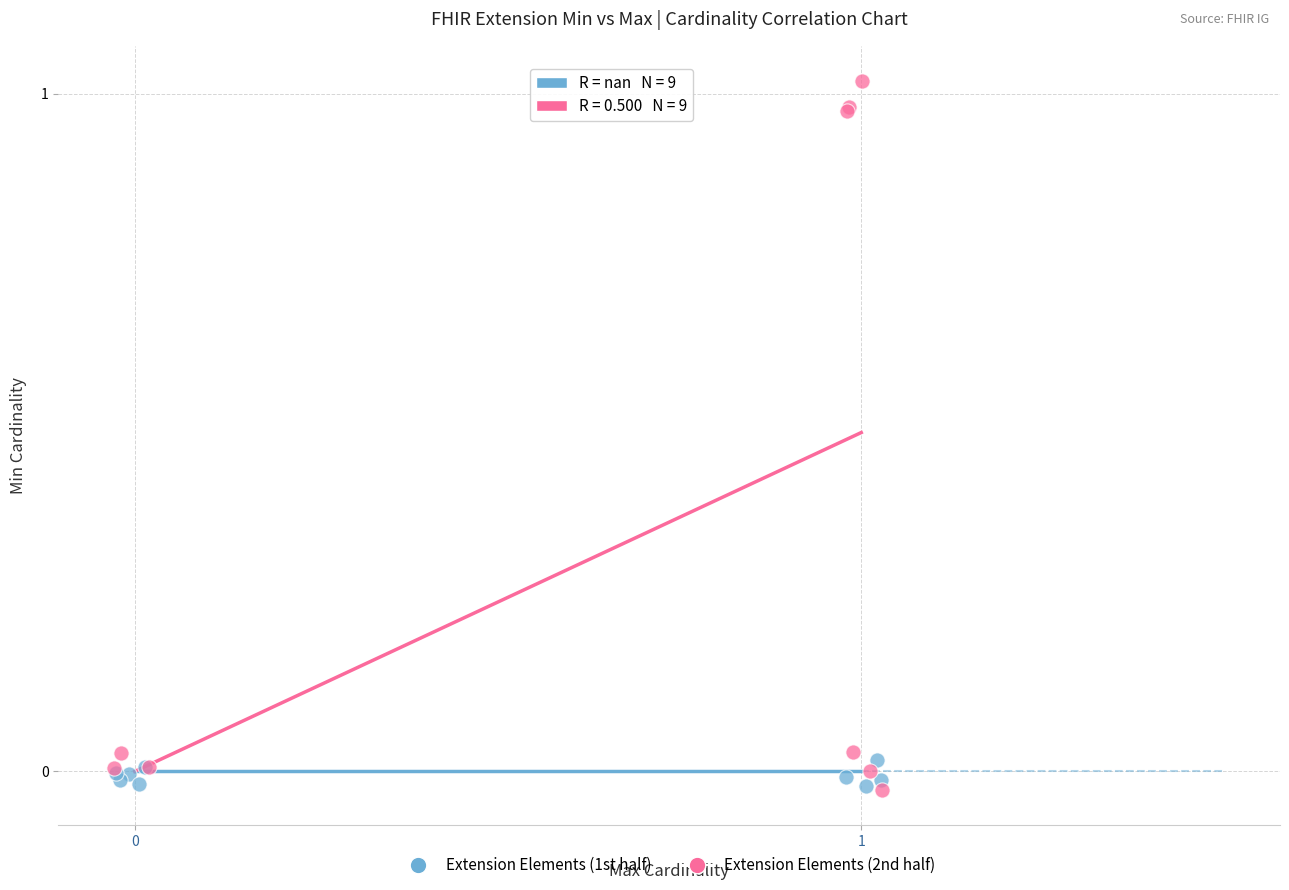

What are all the series names shown in the legend?

Extension Elements (1st half), Extension Elements (2nd half)